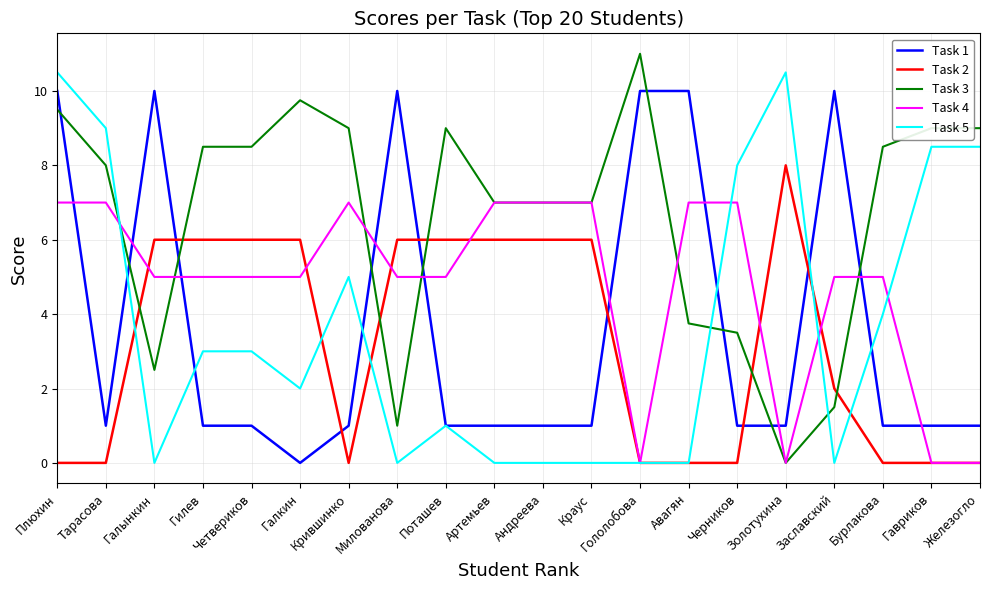

Is it true that Task 3 equals 9.0 at Поташев?

True